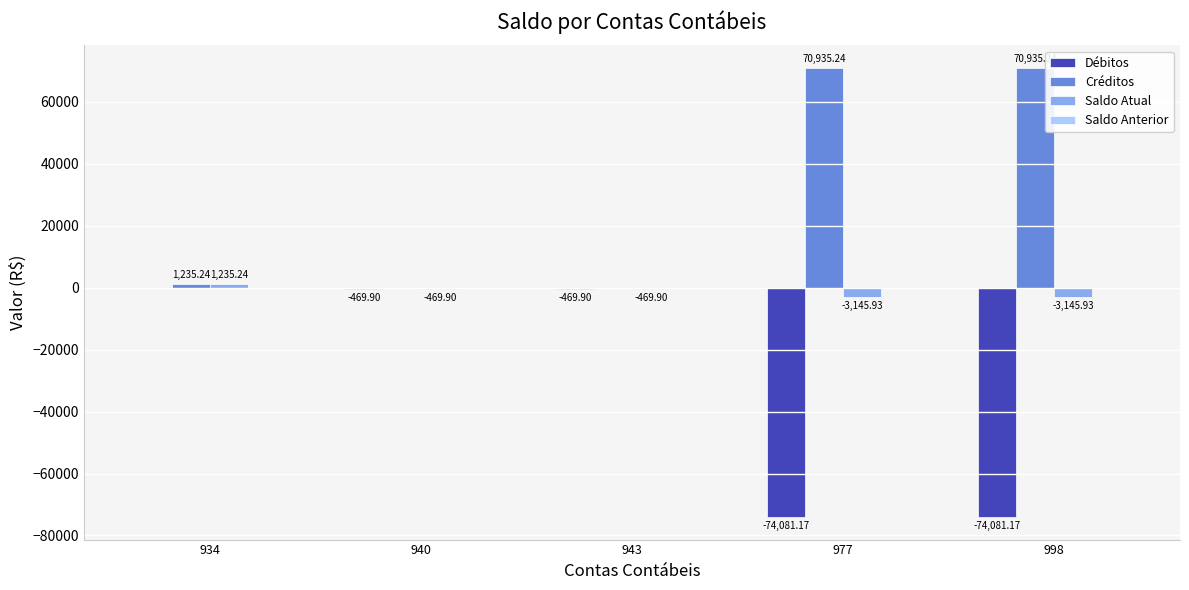

What is the highest value of the Créditos series?

70935.2